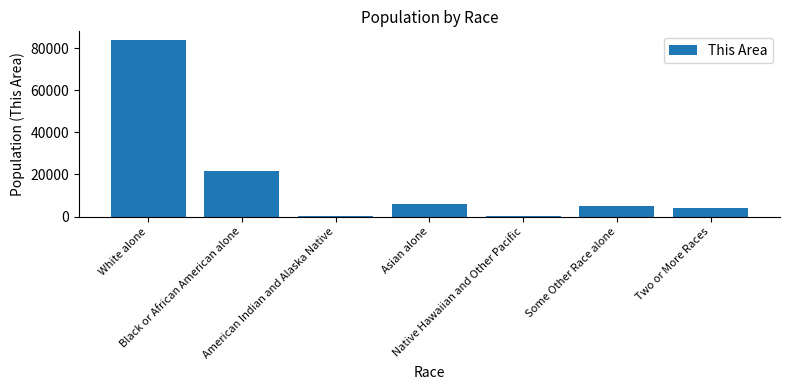

What is the sum of all values?

121096